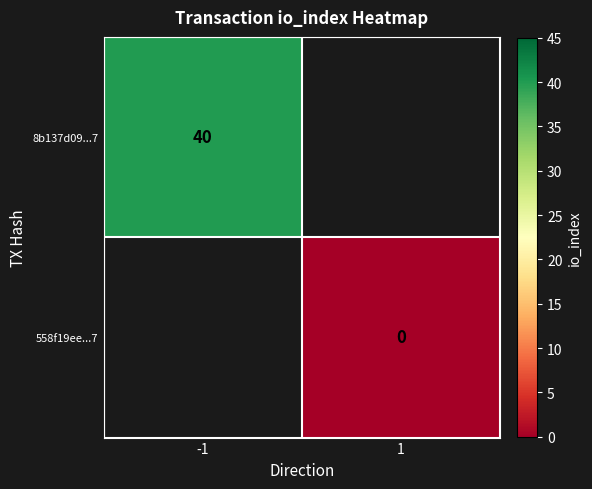

The value of 8b137d09...7 at -1 is 40. True or false?

True